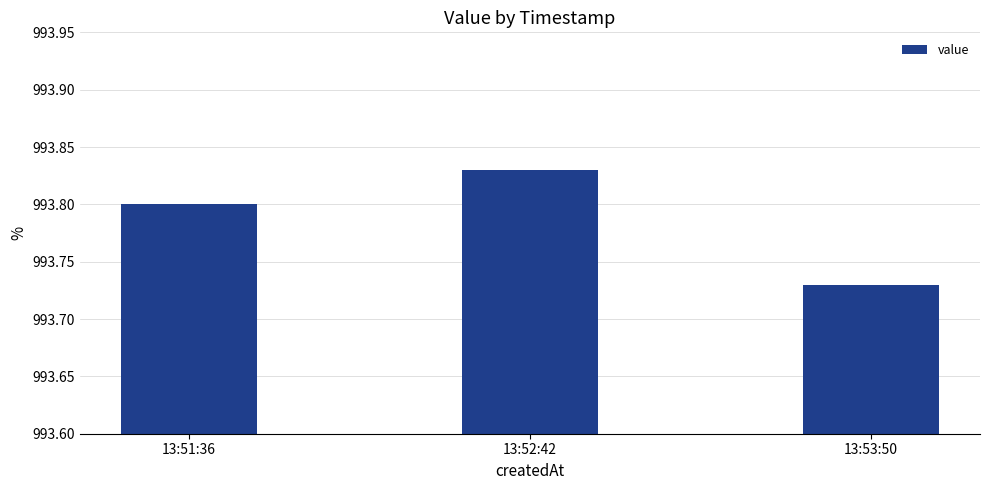

What is the label of the 2nd bar from the left?

13:52:42